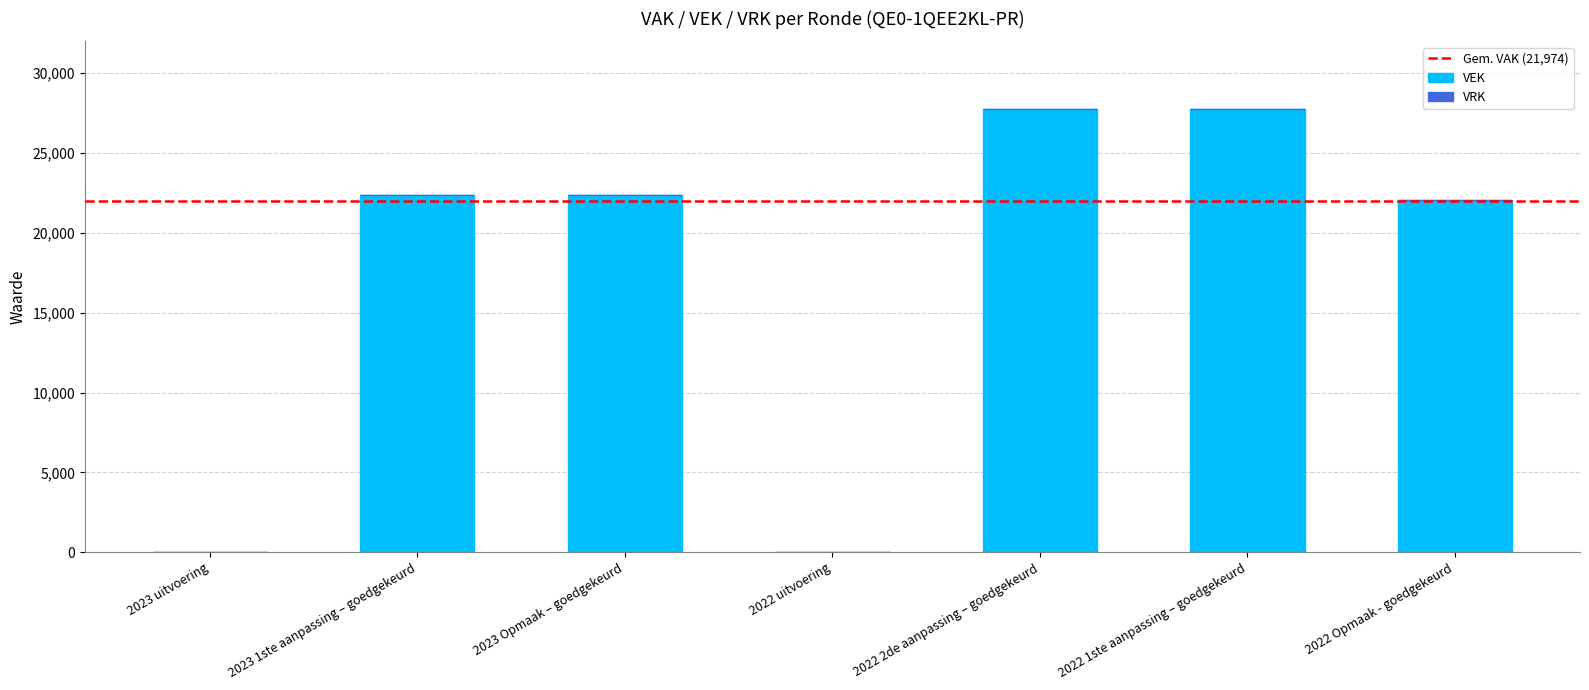

Count the number of categories in the chart.

7